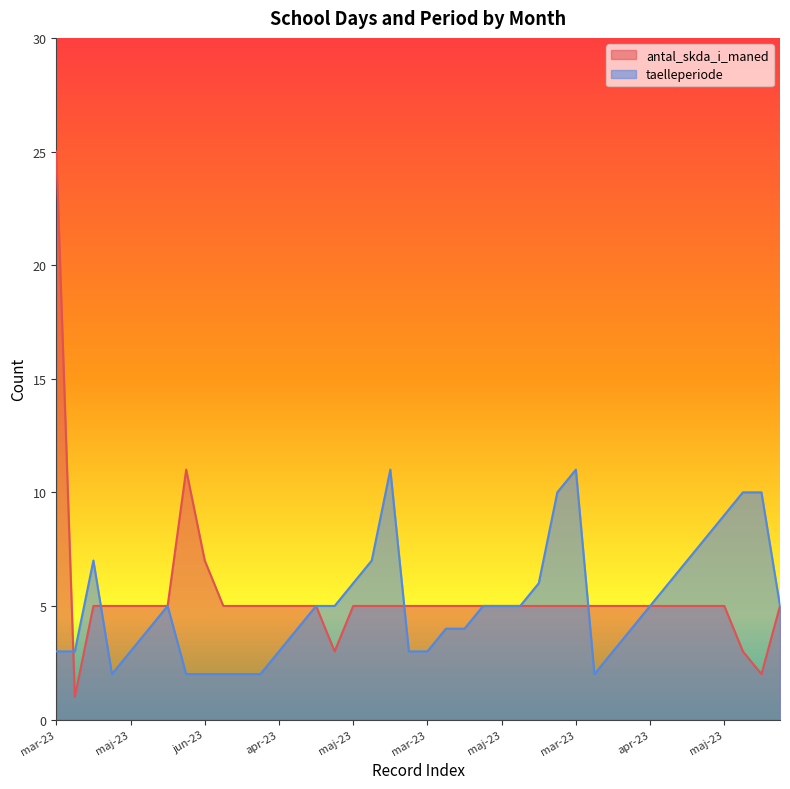

At which label does antal_skda_i_maned reach its peak?

mar-23